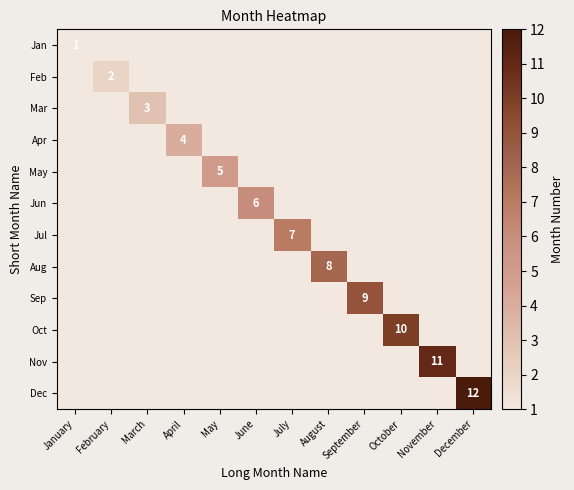

Is it true that Nov equals 11 at November?

True